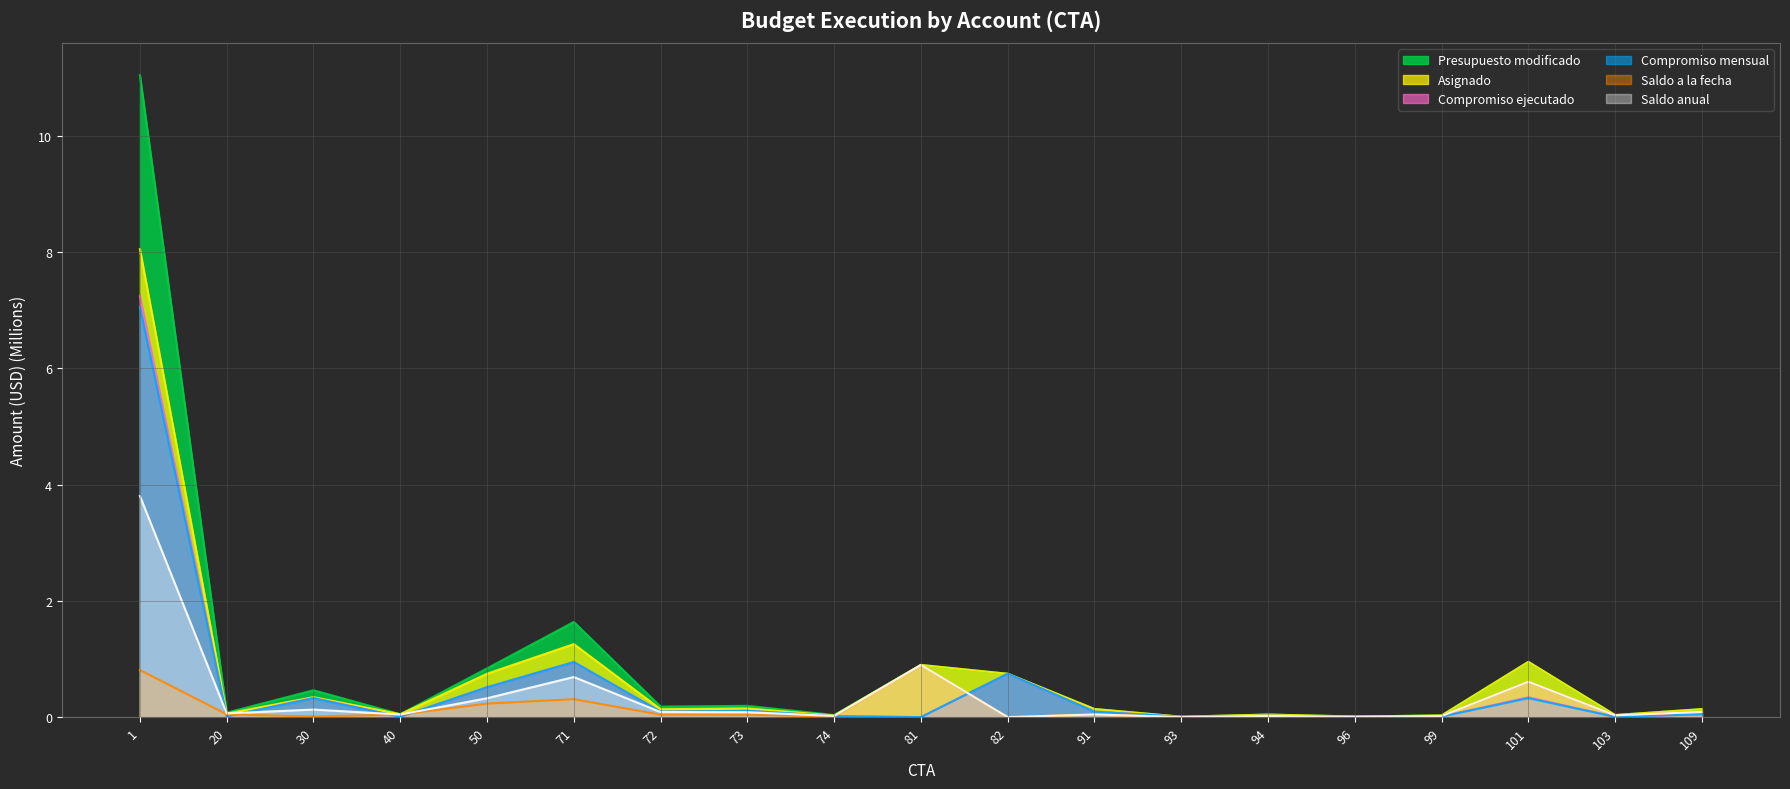

How many lines are shown in the chart?

6